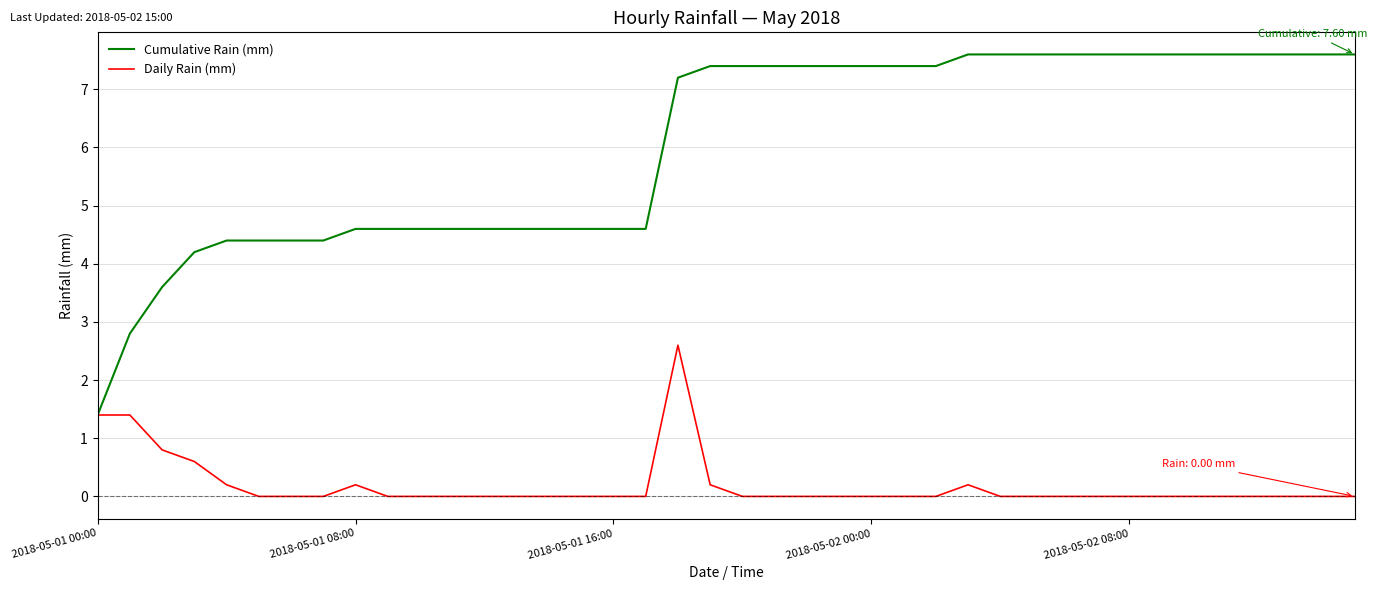

What is the maximum value shown in the chart?

7.6